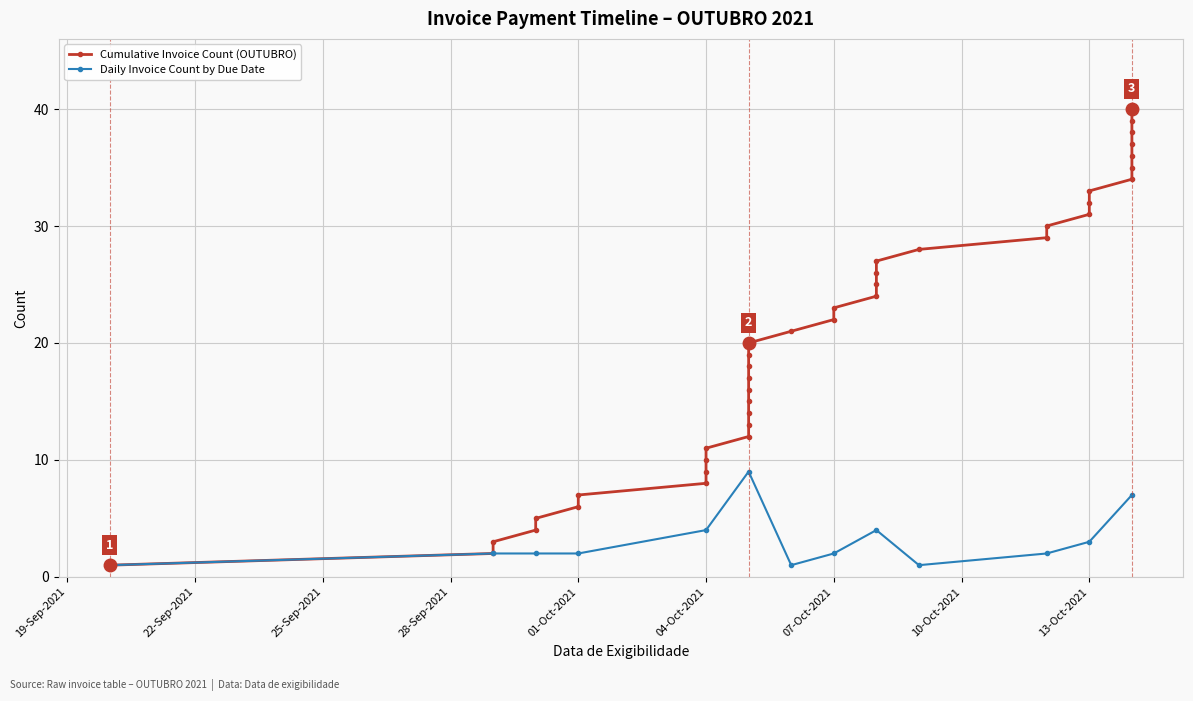

True or false: Daily Invoice Count by Due Date has a value of 2 at 07-Oct-2021.

True